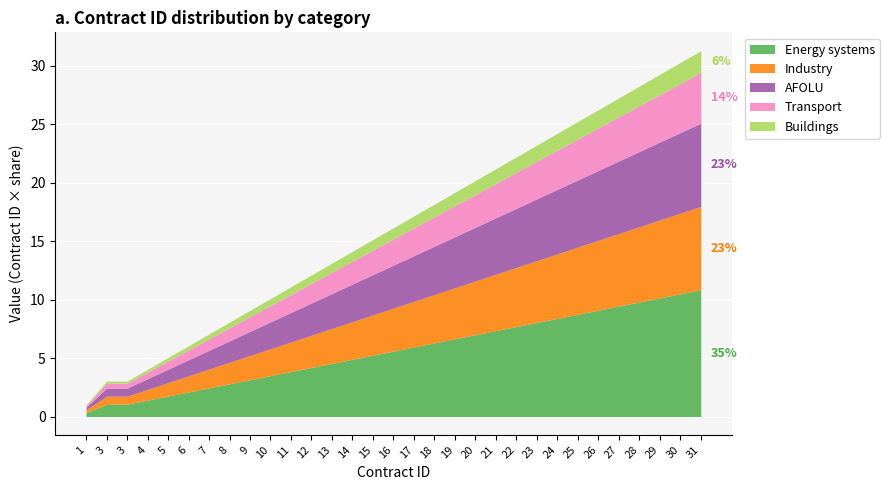

At which category is the sum across all series the highest?

31